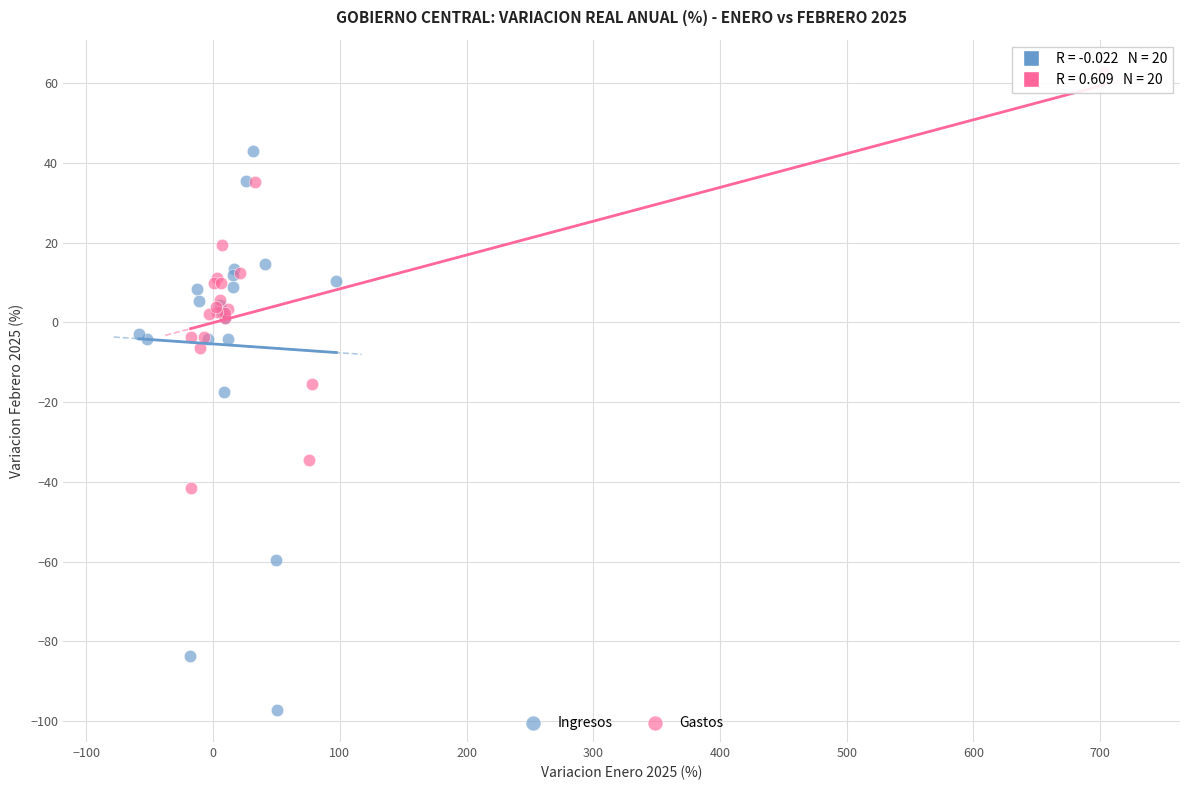

Which series reaches the maximum Y coordinate?

Gastos